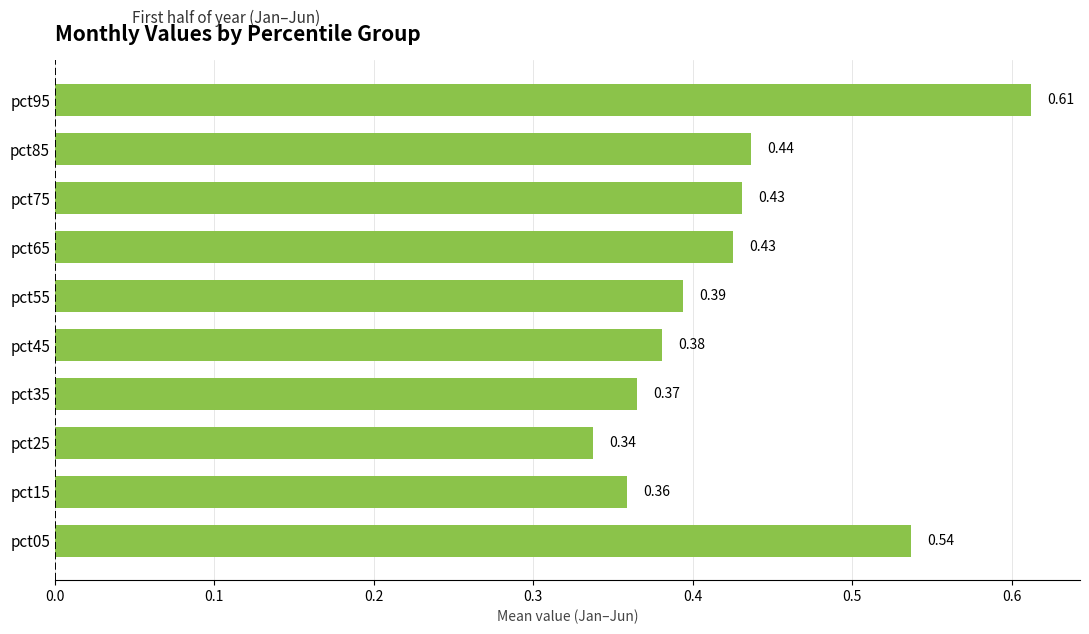

At which label is the value closest to 0?

pct25